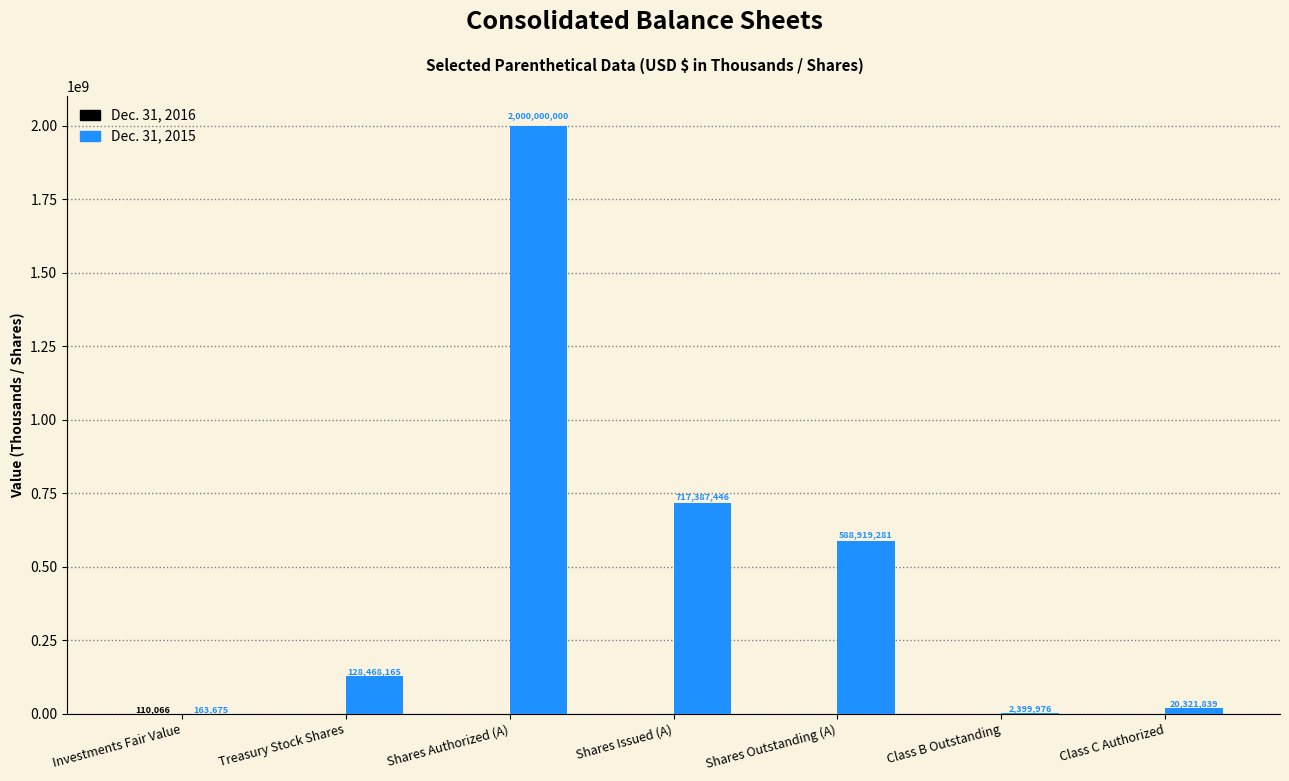

What is the approximate value of Dec. 31, 2015 at Shares Authorized (A)?

2000000000